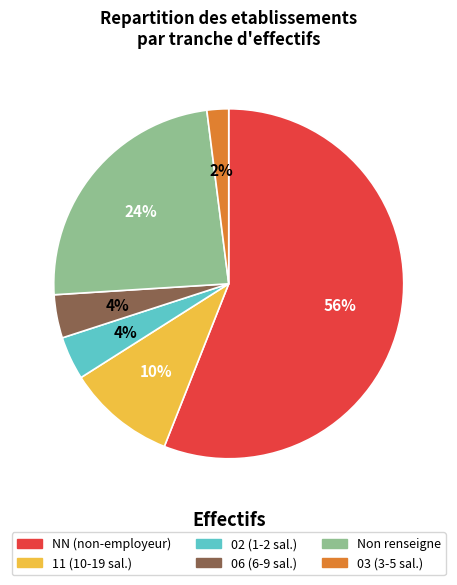

To the nearest percent, what is the difference between the largest and smallest slice percentages?

54%